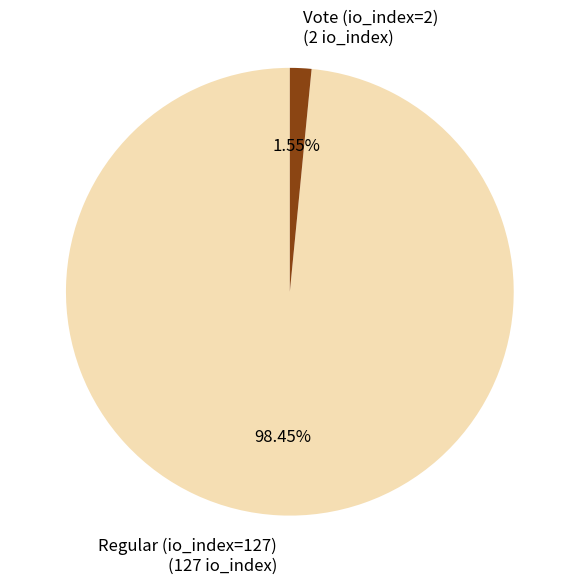

True or false: Vote (io_index=2) accounts for 2% of the total.

True